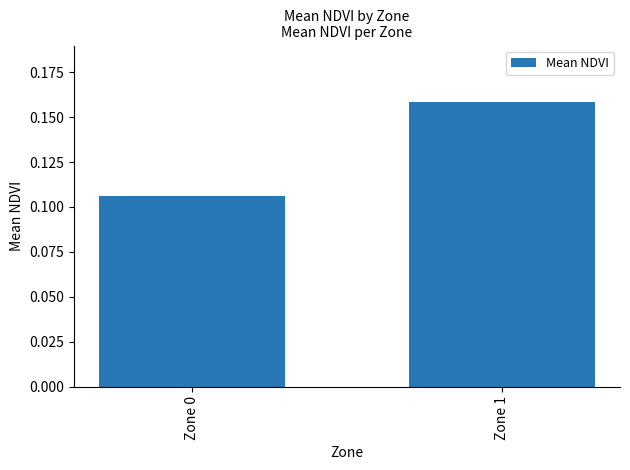

What is the sum of all values?

0.3